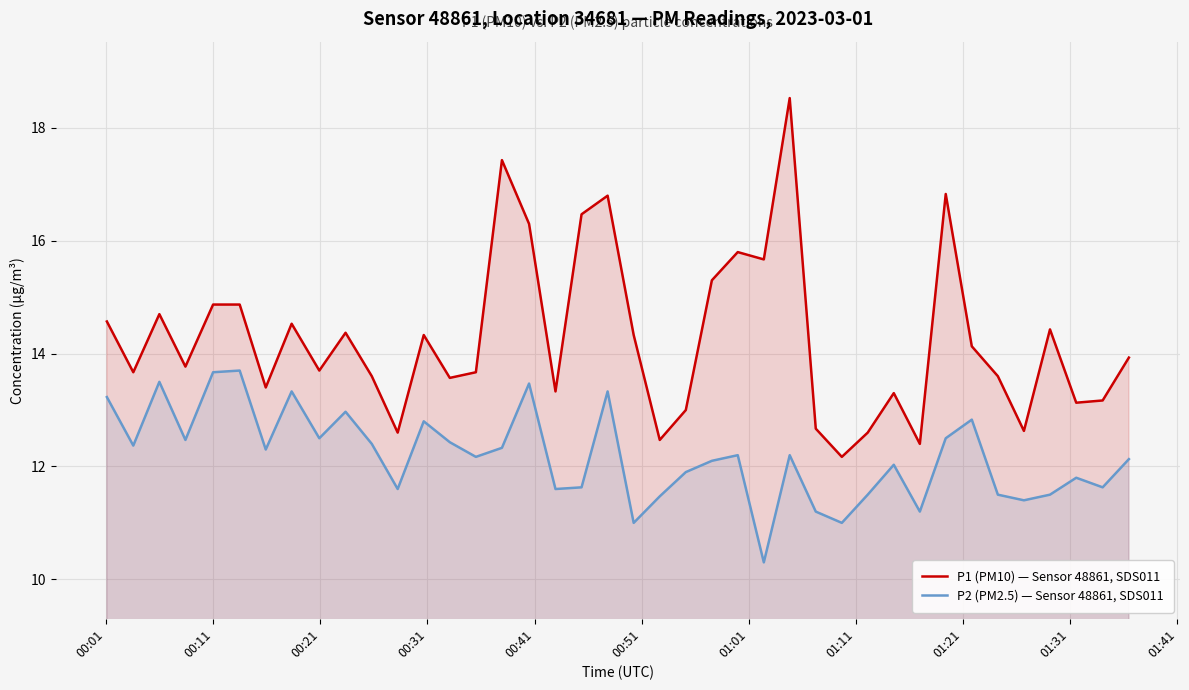

List the series in order of their peak value, lowest first.

P2 (PM2.5) — Sensor 48861, SDS011, P1 (PM10) — Sensor 48861, SDS011